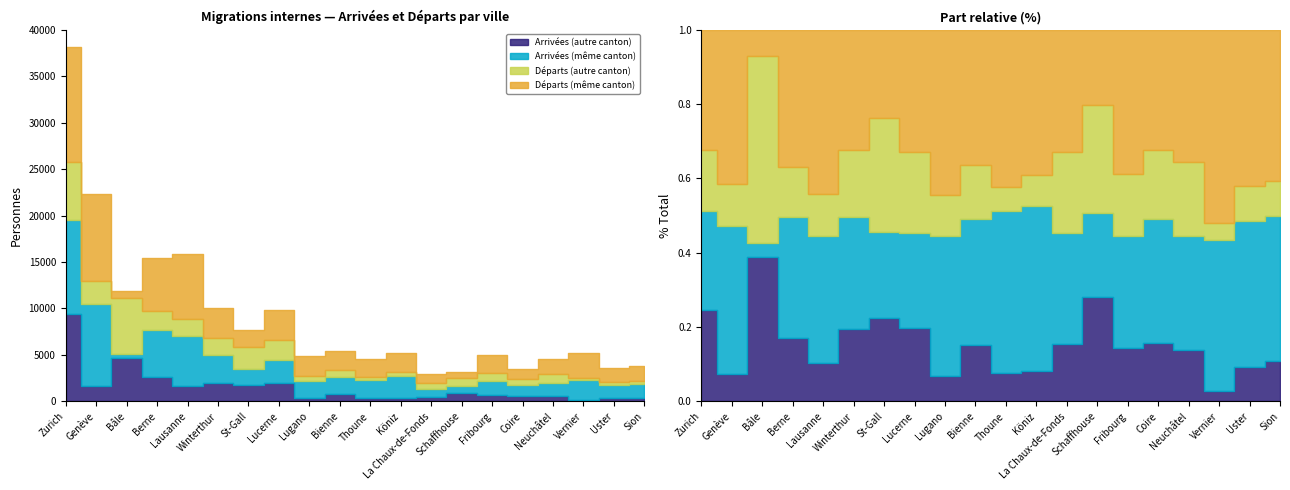

What is the value of the Arrivées (autre canton) point at the 3rd from the left?

4633